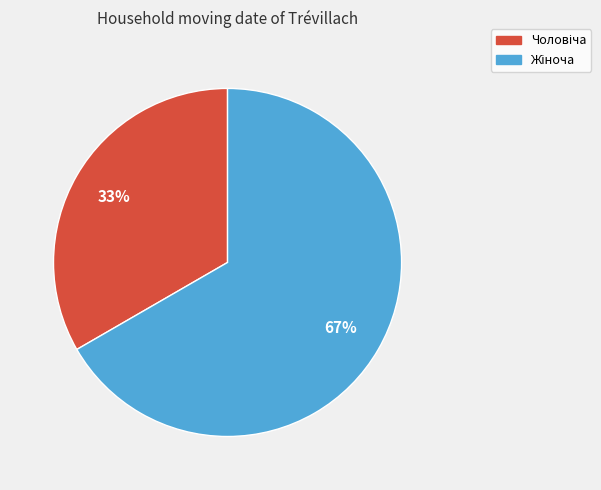

To the nearest percent, what is the average slice percentage?

50%